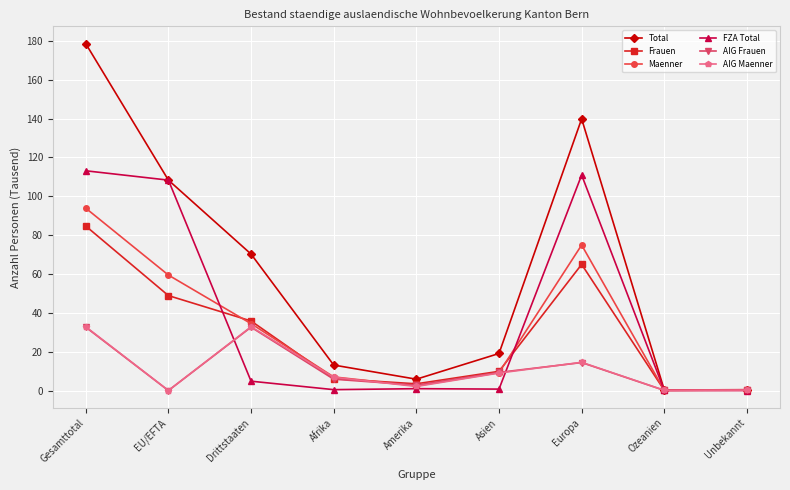

What is the label of the 7th point from the left?

Europa